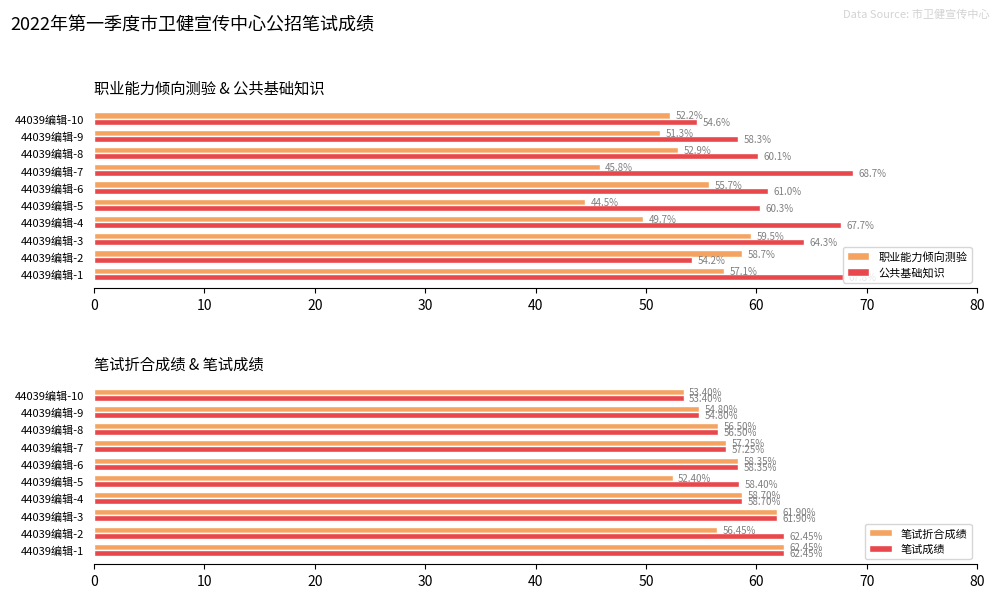

Where is 职业能力倾向测验 nearest to the value 52?

44039编辑-10